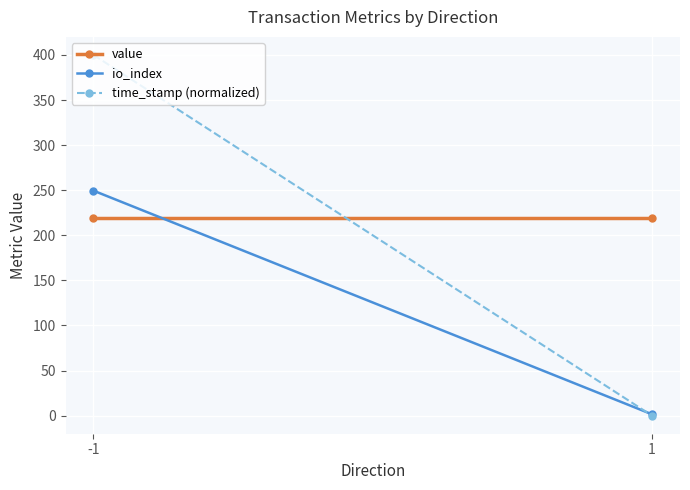

Between 1 and -1, which is larger?

1